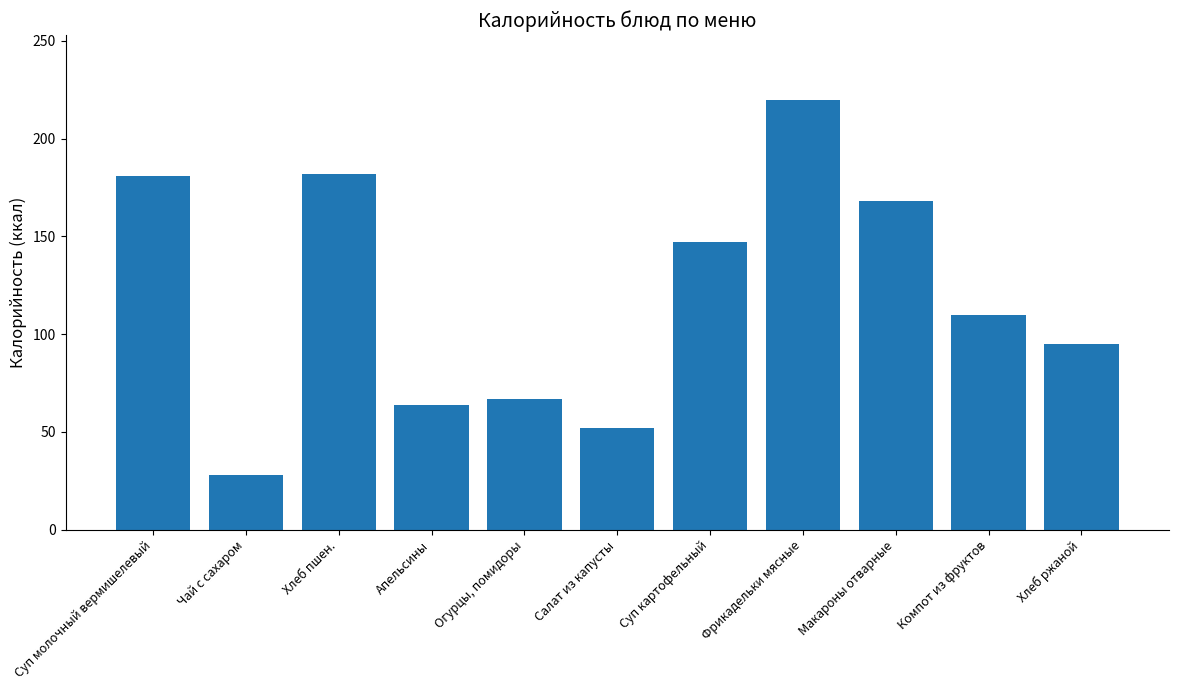

What is the label of the 5th bar from the left?

Огурцы, помидоры